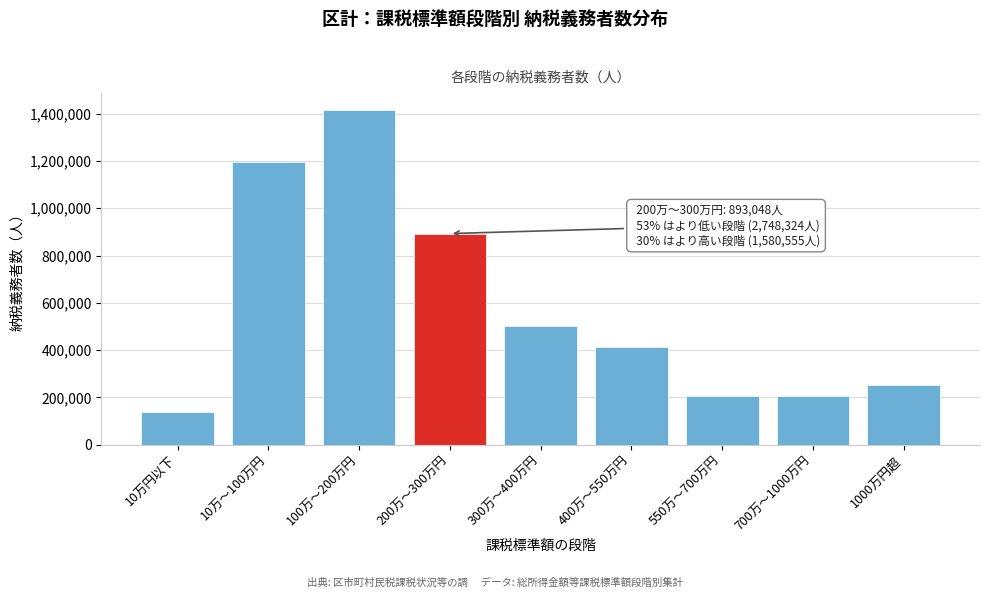

What is the change in value from 10万〜100万円 to 100万〜200万円?

+221135